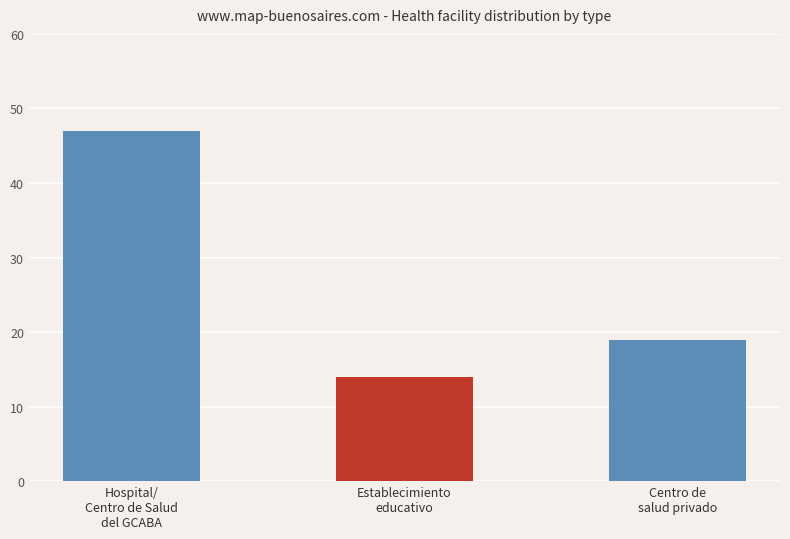

Reading left to right, list all the values displayed in this chart.

Hospital/
Centro de Salud
del GCABA=47	Establecimiento
educativo=14	Centro de
salud privado=19